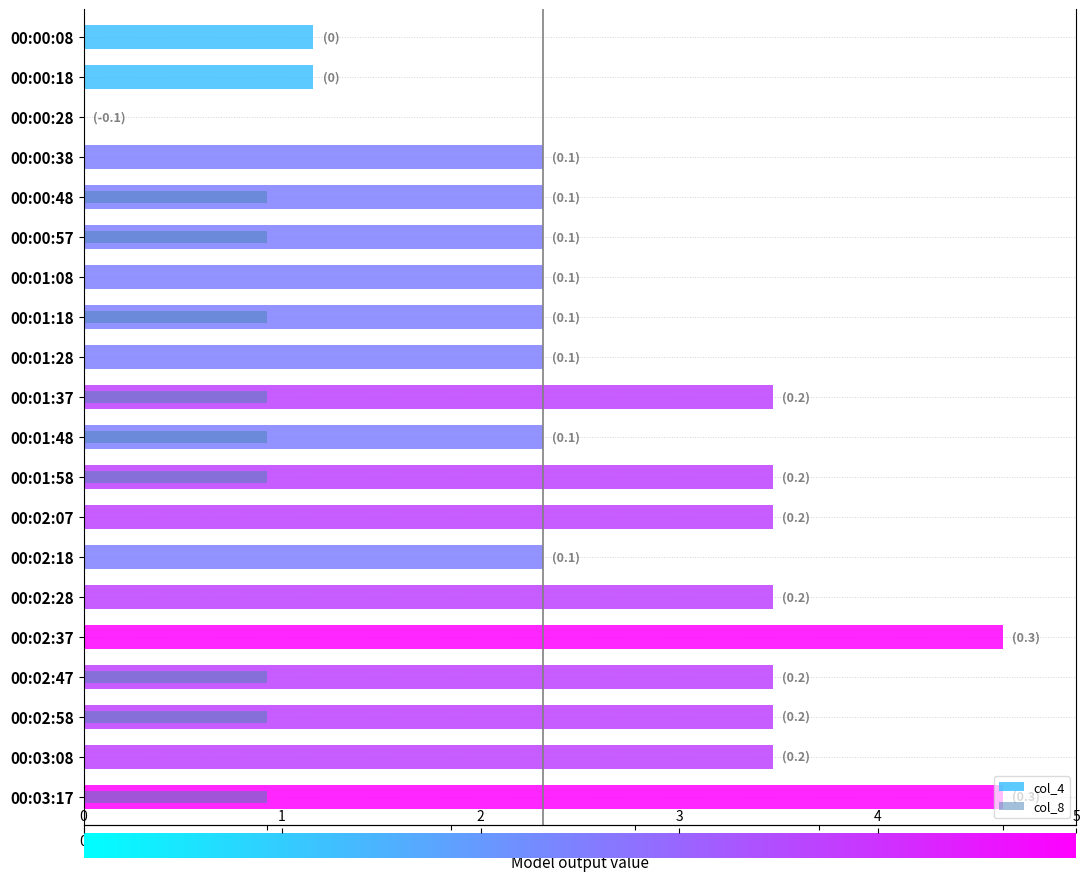

How many data points in col_4 are above 2?

17